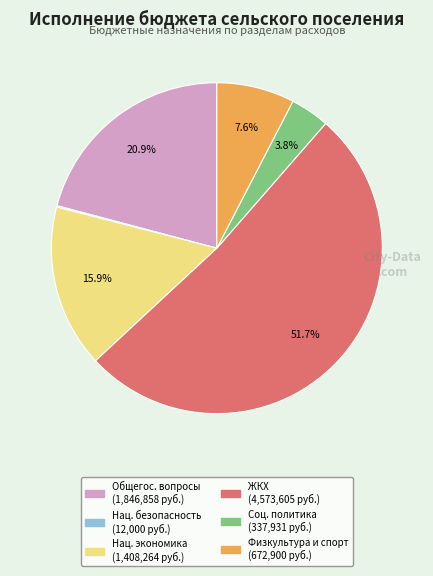

Is there any slice that represents more than half of the pie?

Yes